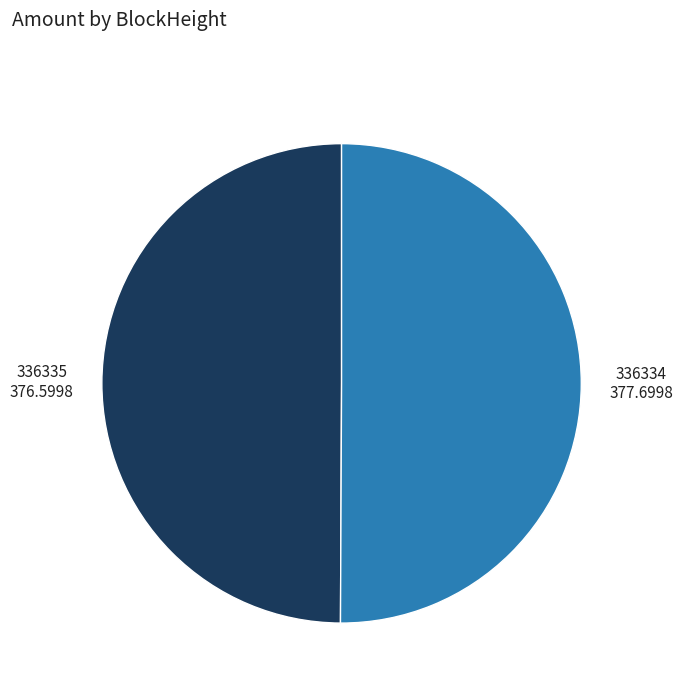

Is the sum of 336334 and 336335 greater than half?

Yes